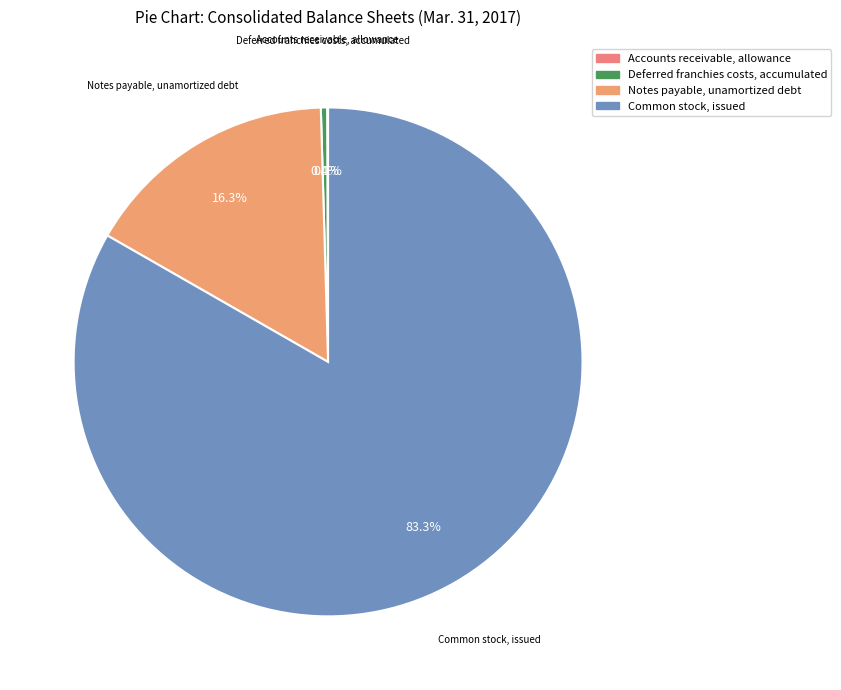

What portion of the pie excludes Deferred franchies costs, accumulated?

99.6%